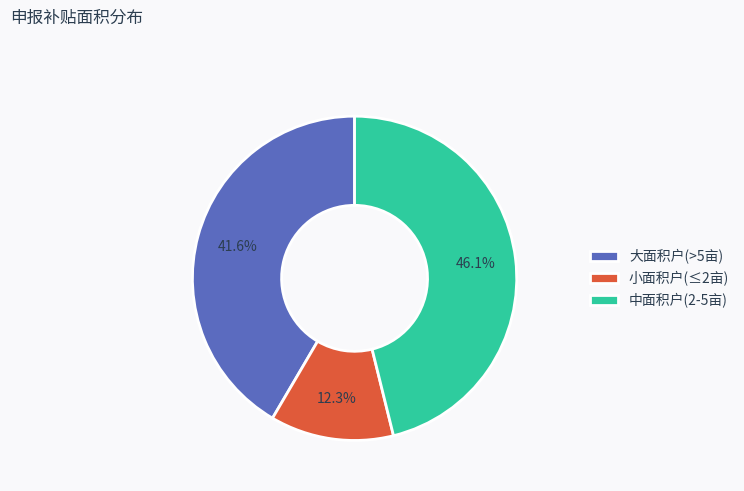

Do 小面积户(≤2亩) and 大面积户(>5亩) together represent more than half of the pie?

Yes